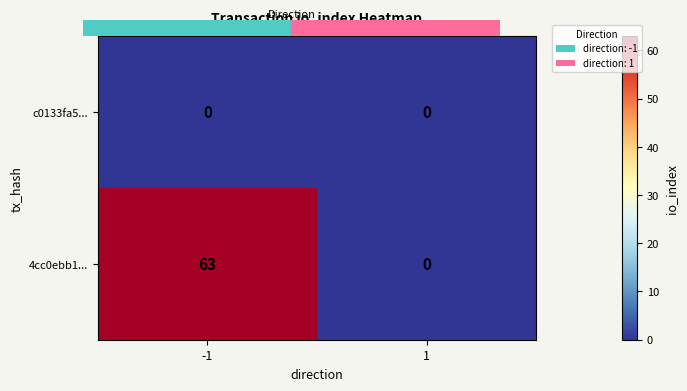

At which category is the sum across all series the highest?

-1